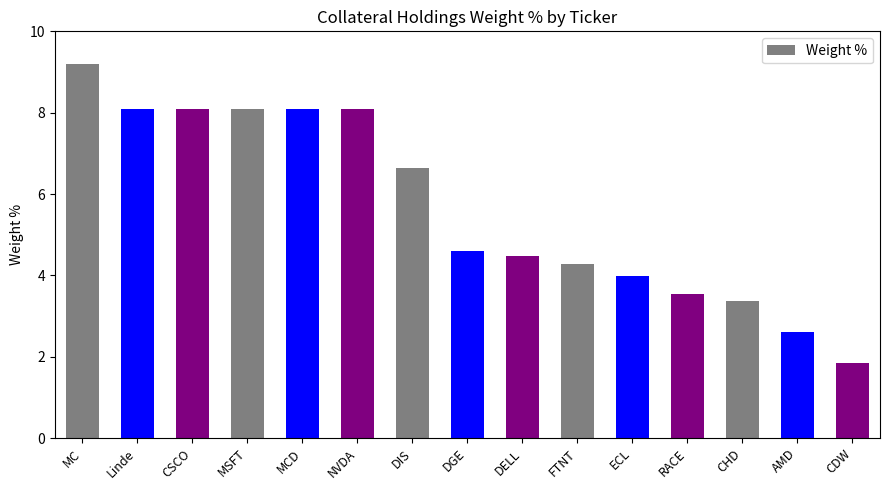

What is the label of the 8th bar from the left?

DGE